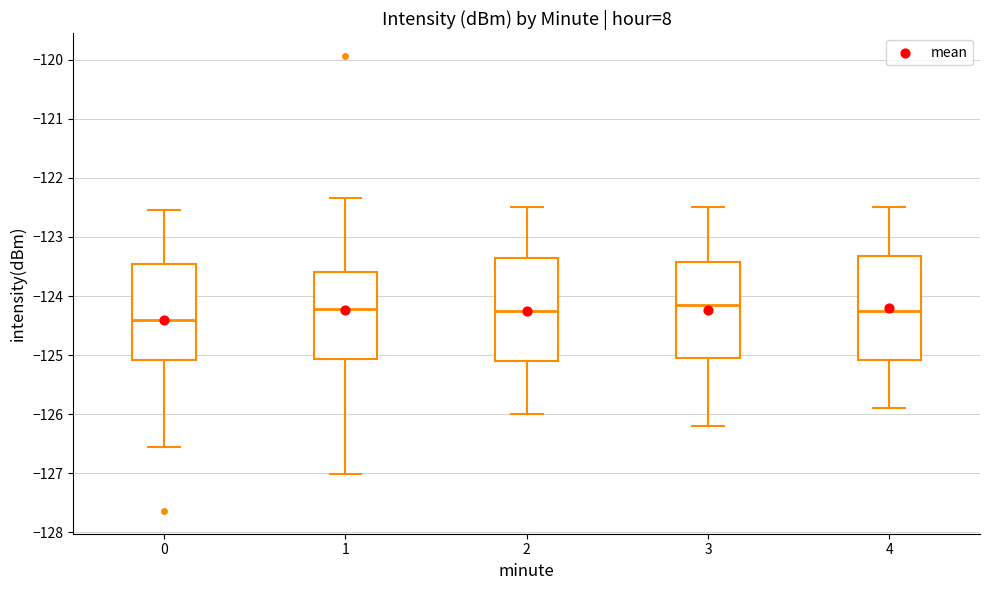

Where does the median line of the box at x = 0 sit on the y-axis? The values are not printed on the chart, so give them approximately, as read against the axis.

-124.4